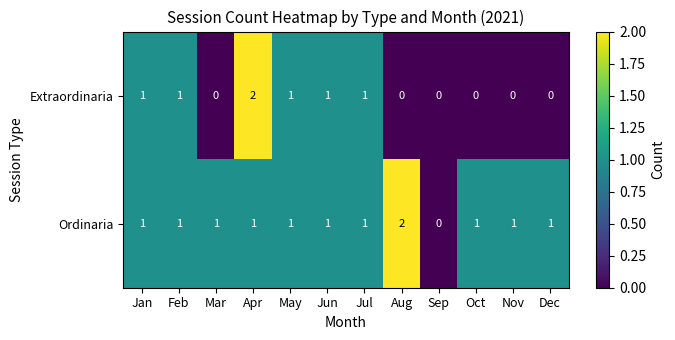

How many Extraordinaria values are between 0 and 1?

11